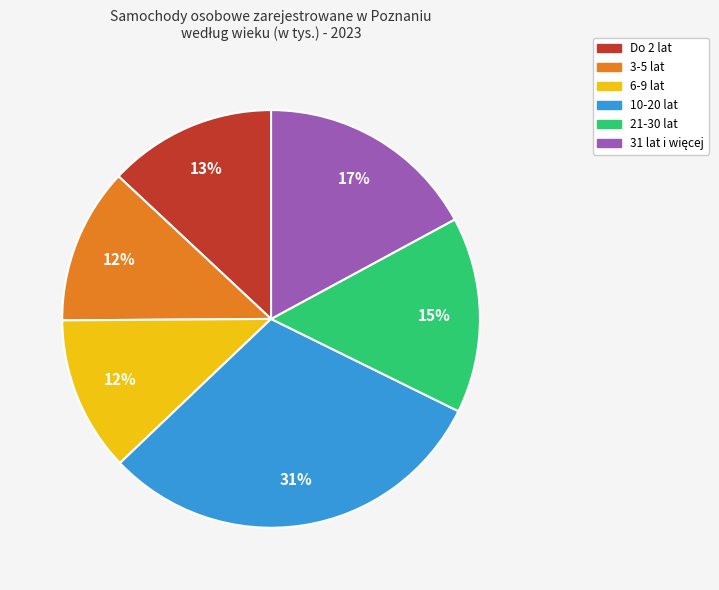

Which has a higher value, Do 2 lat or 3-5 lat?

Do 2 lat